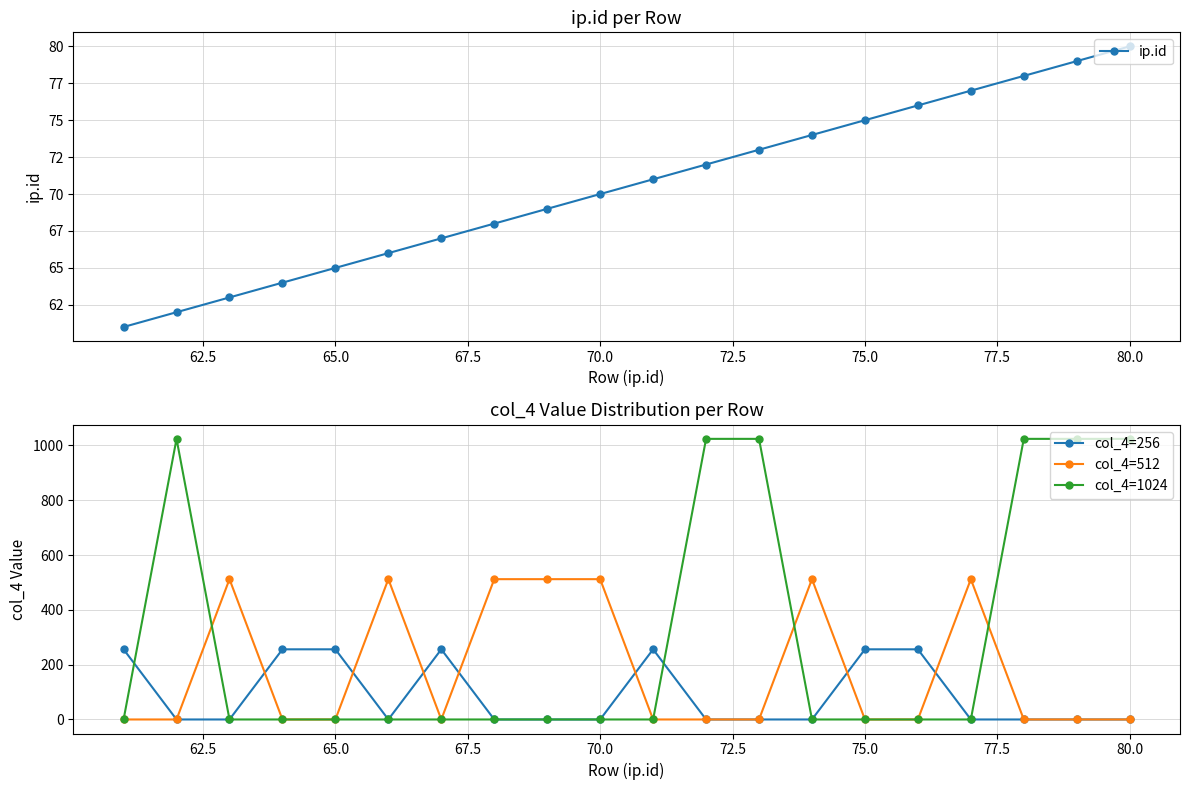

True or false: col_4=512 and col_4=256 cross at least once.

True